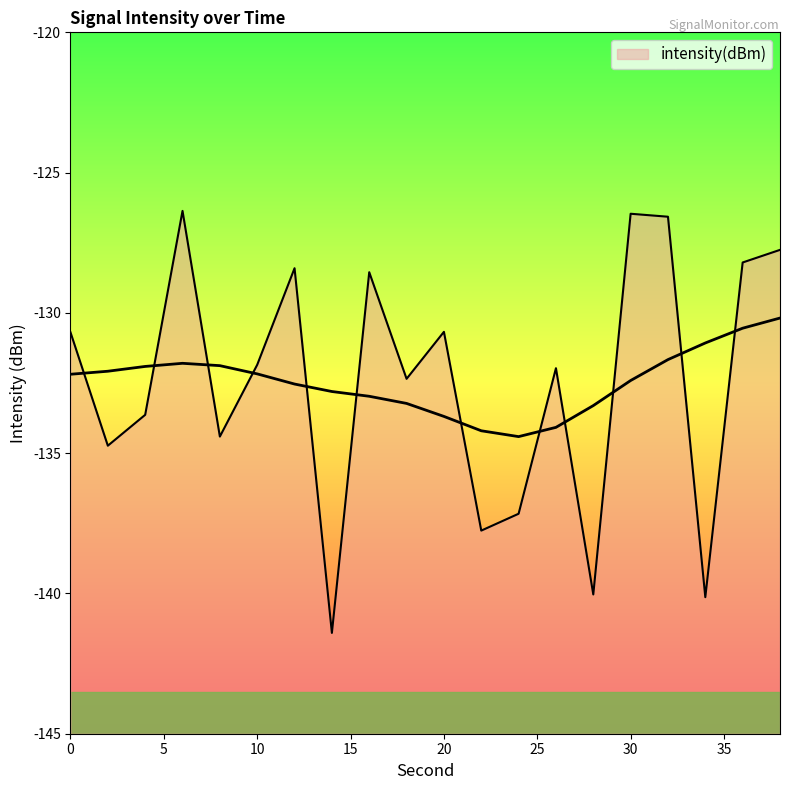

The value at 36 is -128.2. True or false?

True